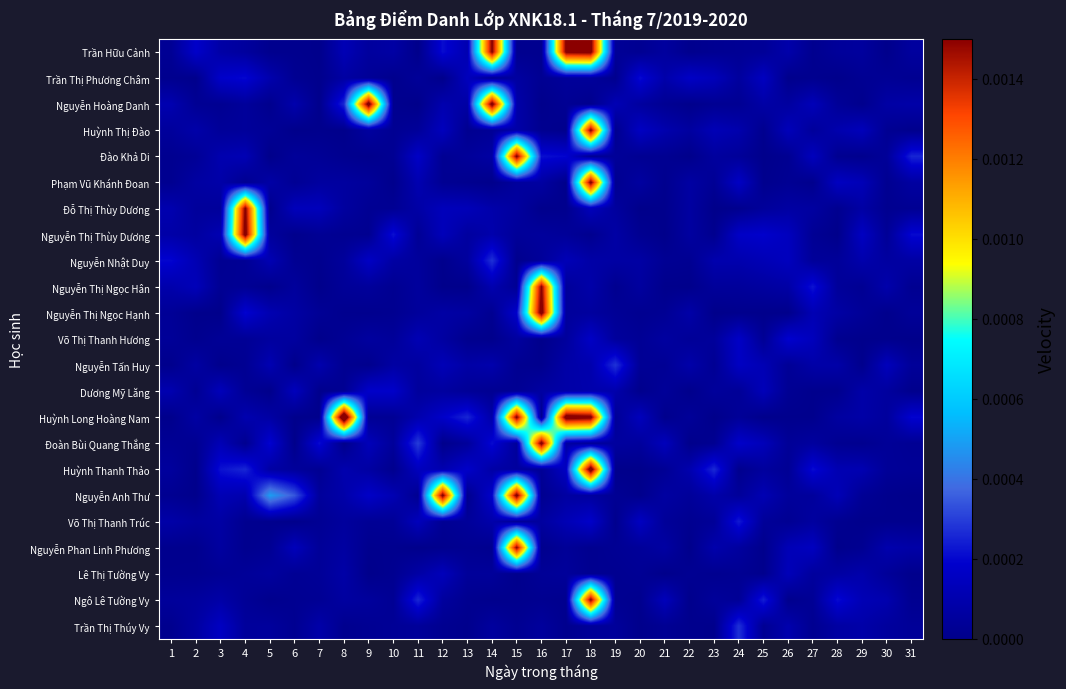

At which category is the sum across all series the highest?

18